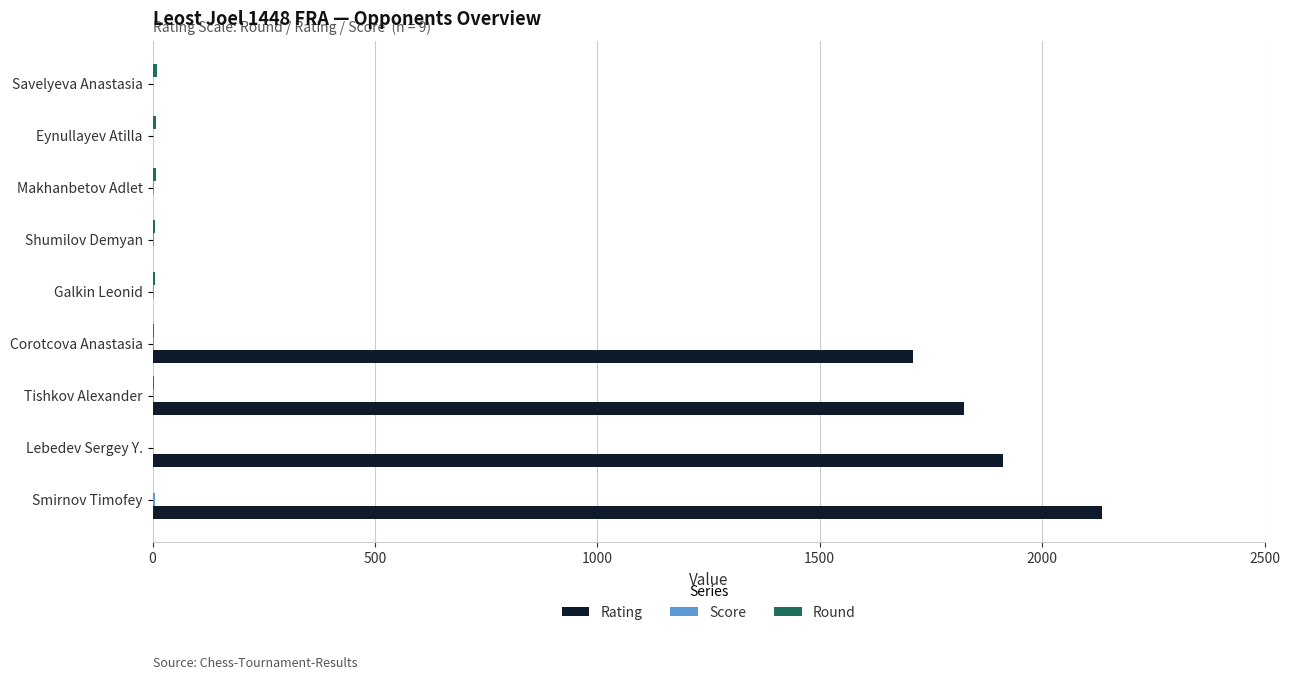

At which label does Rating reach its peak?

Smirnov Timofey